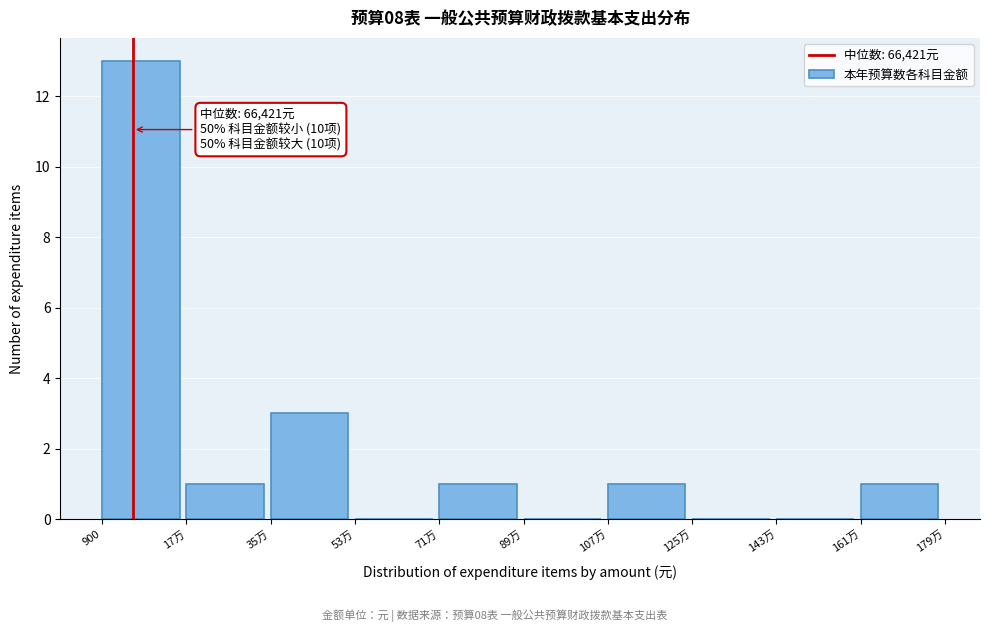

Reading left to right, what are all the values shown in this chart?

900=13	17万=1	35万=3	53万=0	71万=1	89万=0	107万=1	125万=0	143万=0	161万=1